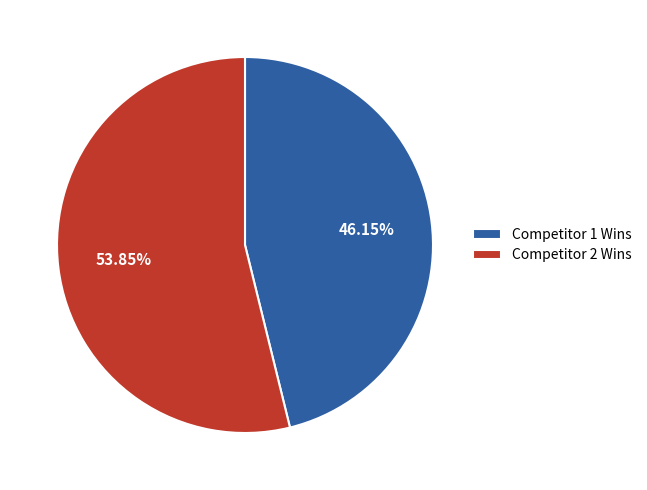

Which slice is the smallest?

Competitor 1 Wins